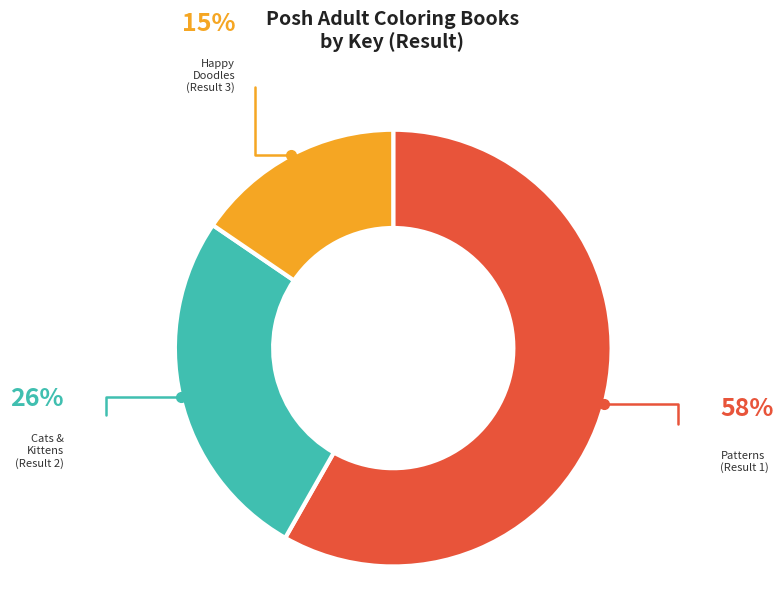

Is there any slice that represents more than half of the pie?

Yes